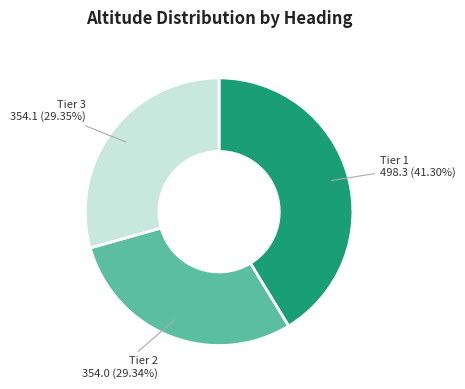

How many slices are in this pie chart?

3